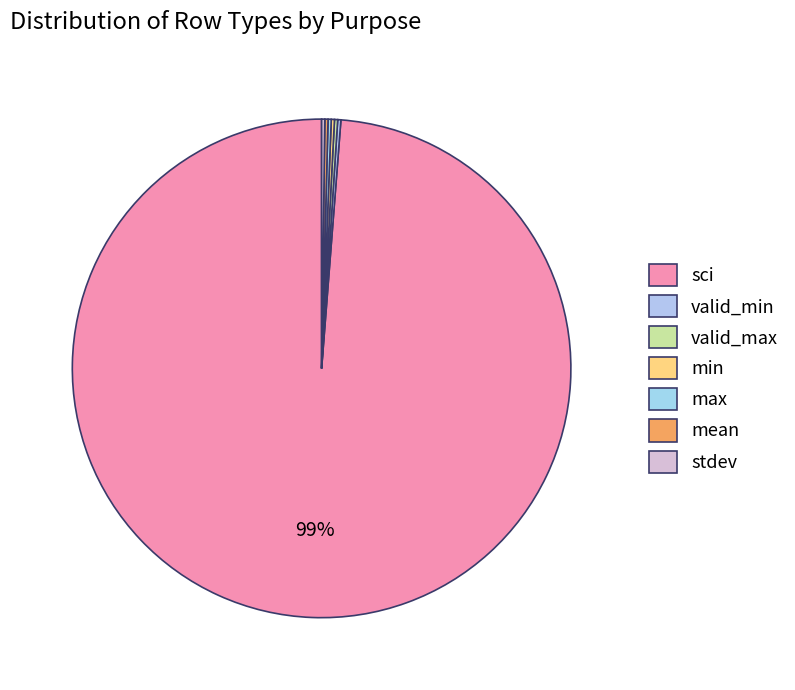

What is the largest slice in the pie chart?

sci